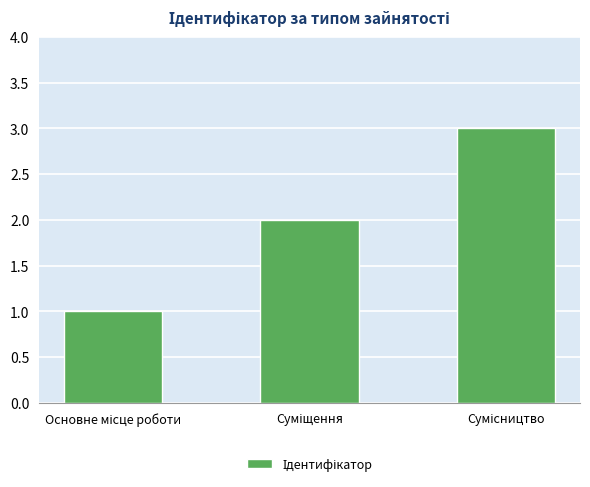

What is the sum of all values?

6